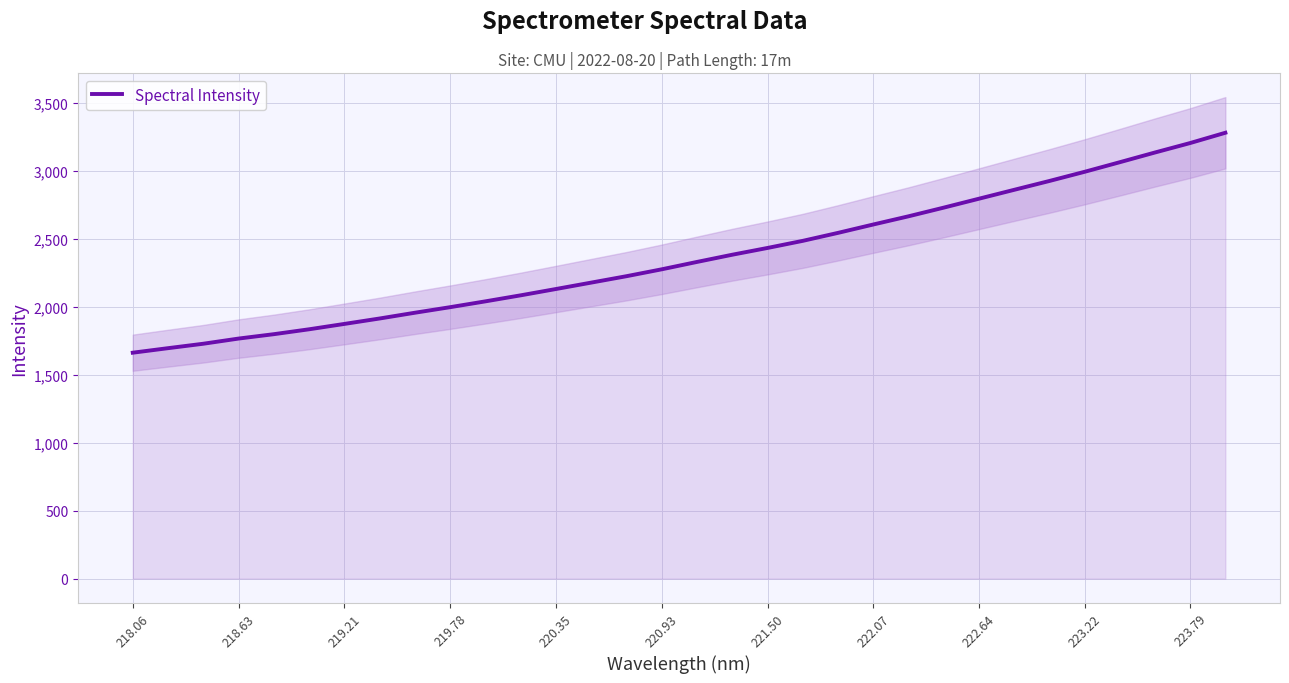

Reading left to right, extract all data points from this chart.

1661.8	1695.1	1727.8	1765.8	1798.0	1834.1	1873.6	1913.5	1955.9	1996.8	2039.6	2084.0	2130.4	2177.5	2224.6	2275.3	2329.5	2382.5	2432.3	2484.5	2543.2	2604.7	2665.0	2728.7	2794.4	2859.7	2924.8	2992.2	3062.9	3134.3	3204.0	3279.6